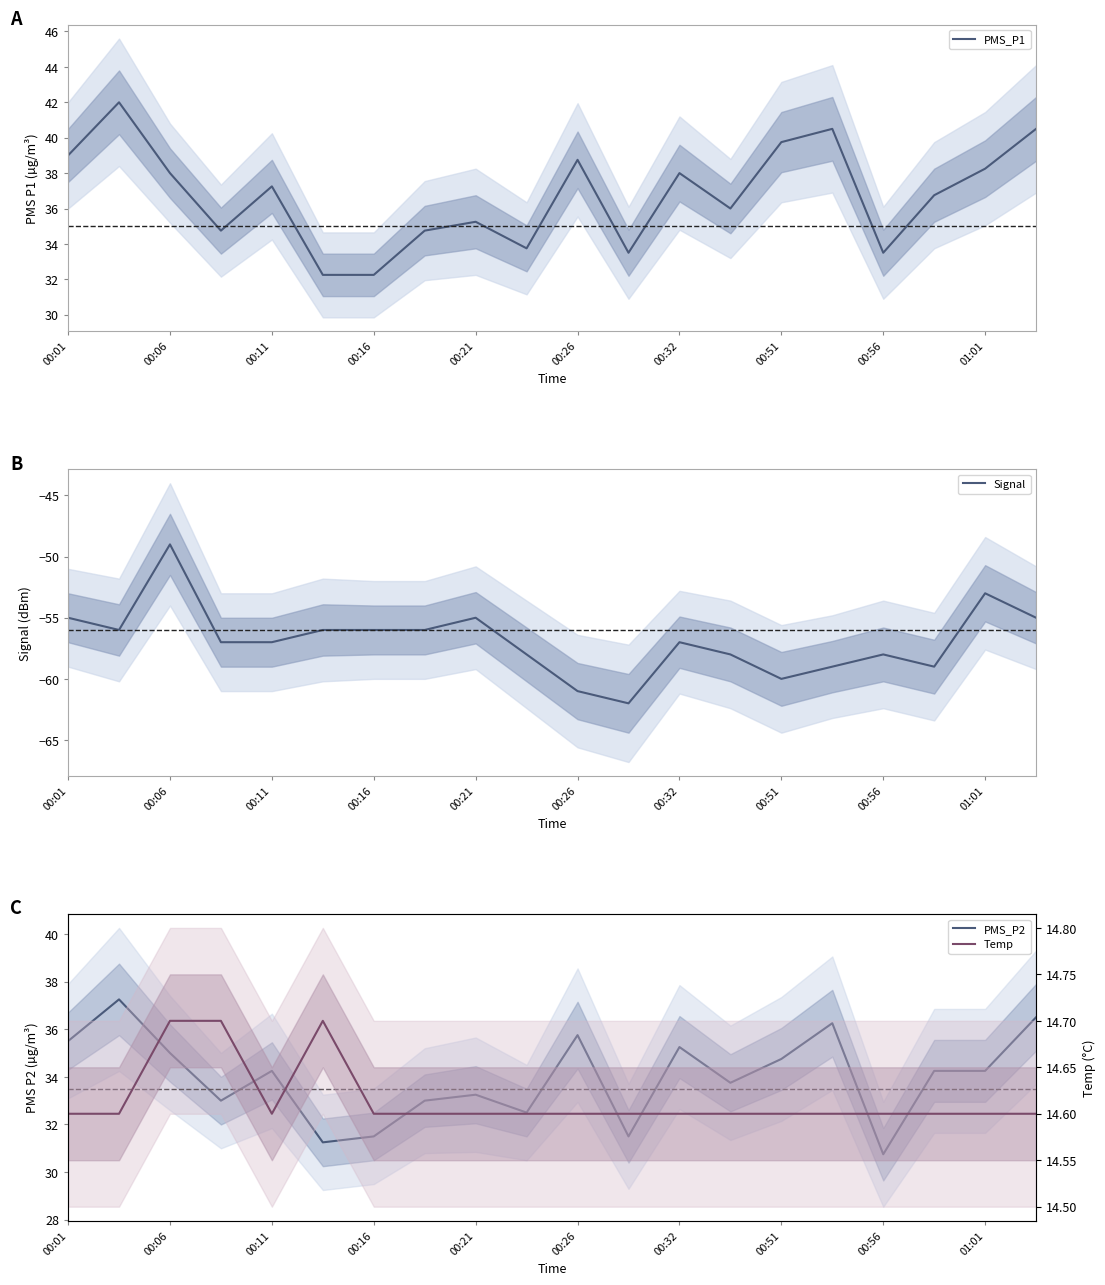

What is the average value of the PMS_P2 series?

34.0